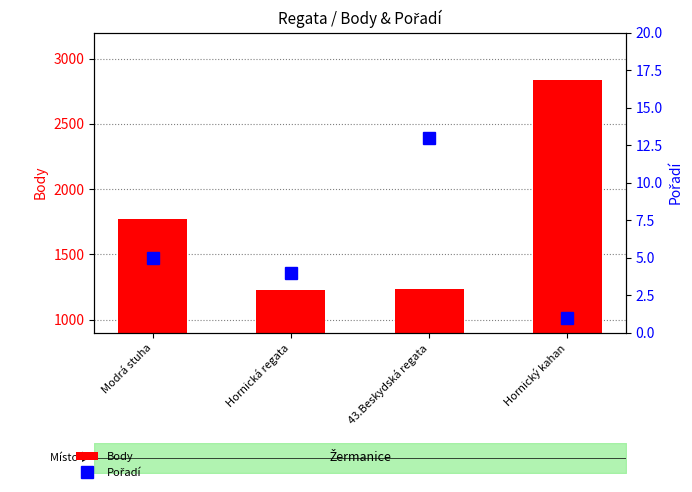

Which series has the largest range (max minus min)?

Body